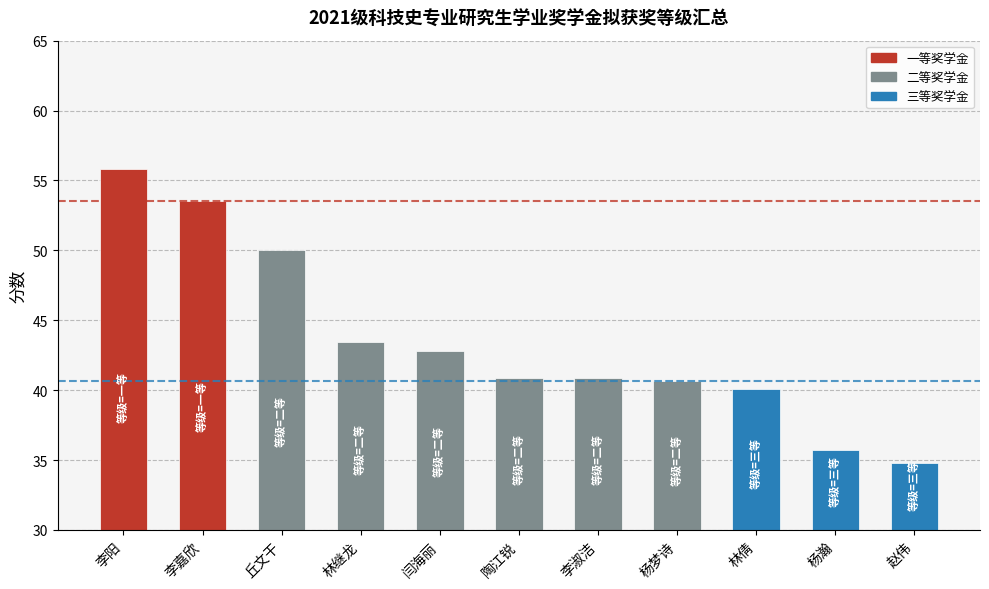

Does the chart contain stacked bars?

No